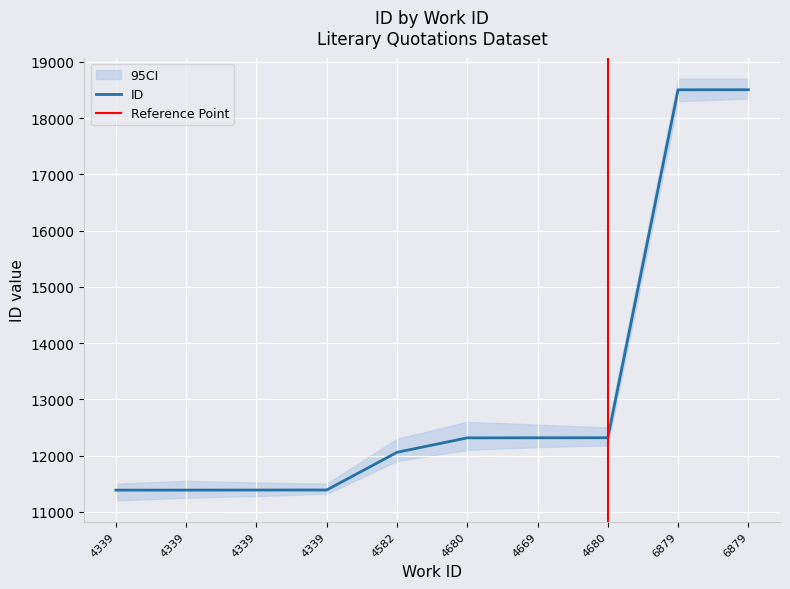

Approximately how many times larger is the value at 4680 compared to 6879?

0.7